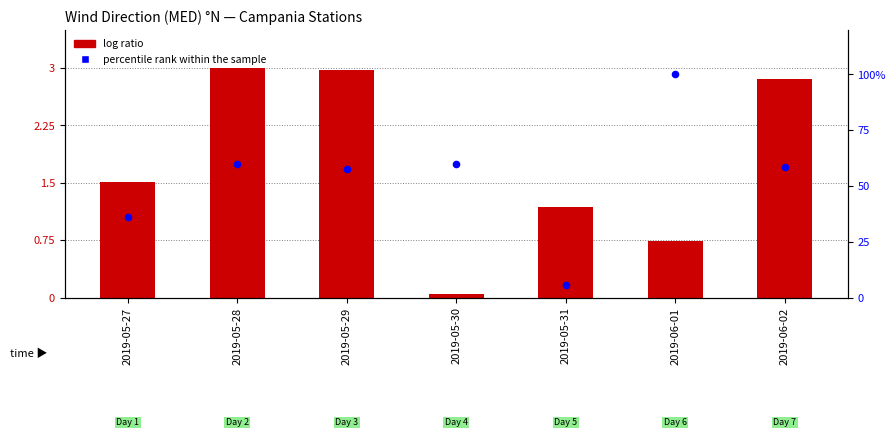

What is the change in value from 2019-05-28 to 2019-05-31?

-54.4